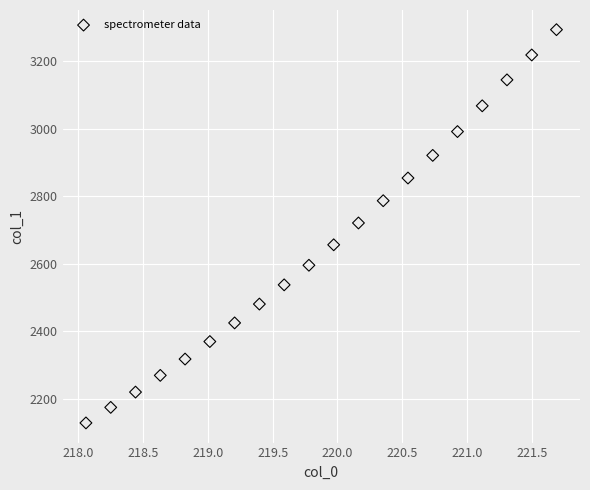

What is the range of X values (max minus min)?

3.6